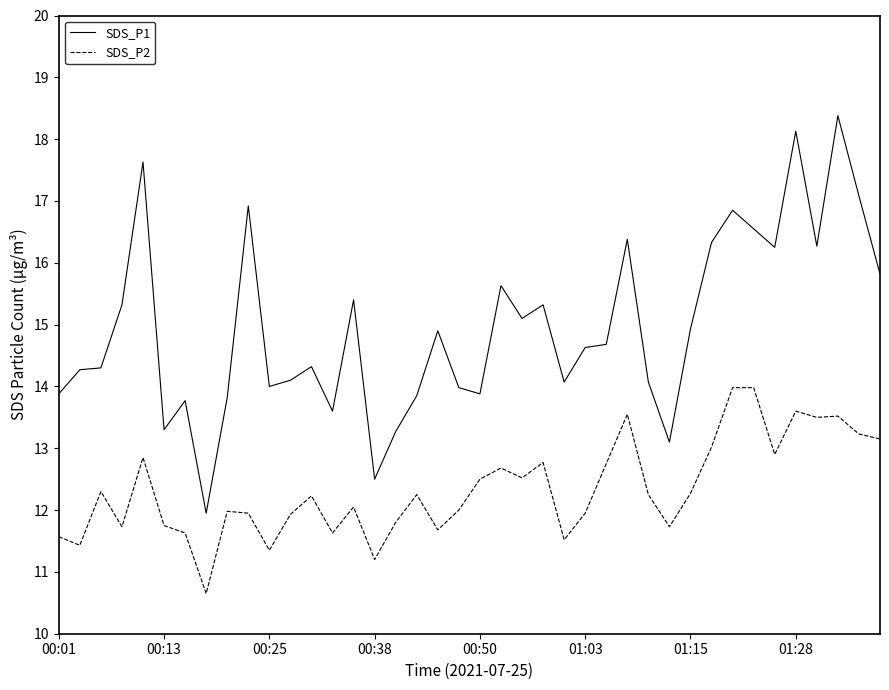

Rank the series by their maximum value, from highest to lowest.

SDS_P1, SDS_P2